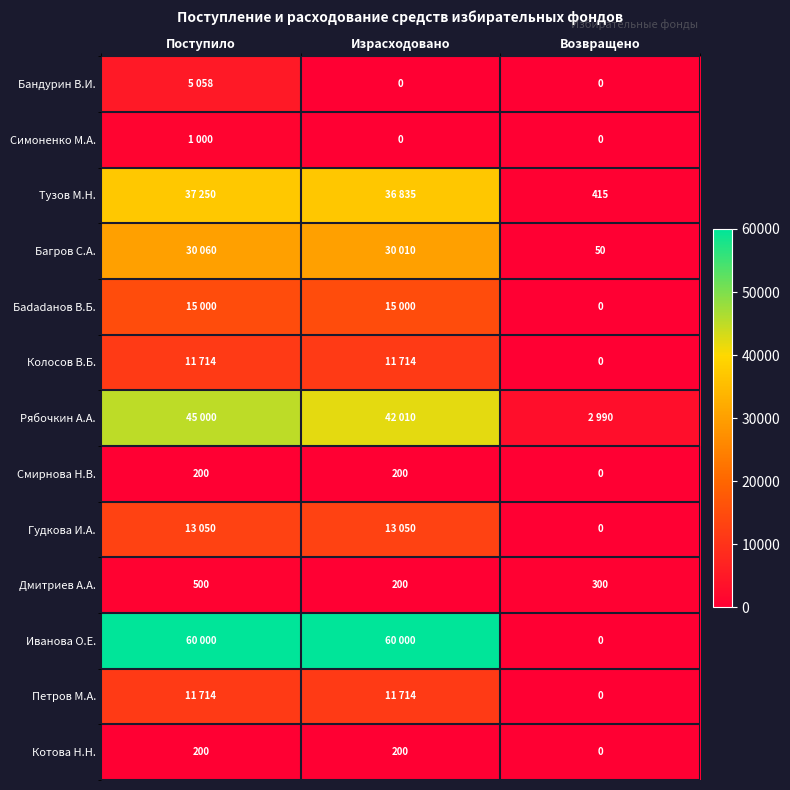

Count the Дмитриев А.А. values in the range 200 to 500.

3